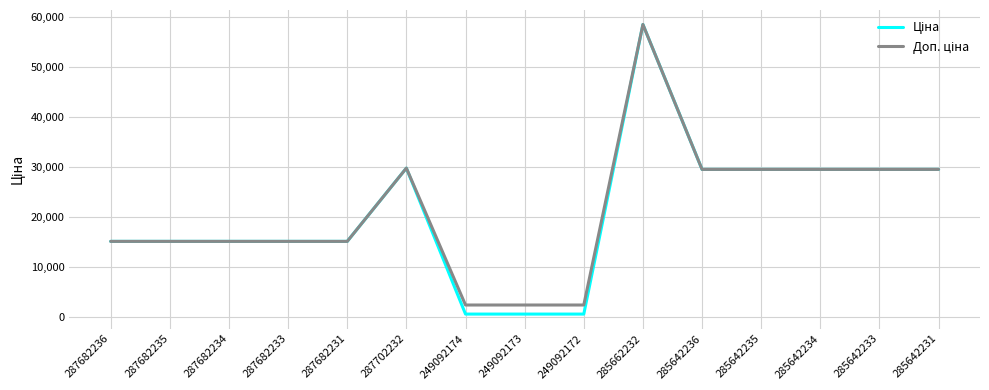

What is the total value across all series at 285642234?

58983.0